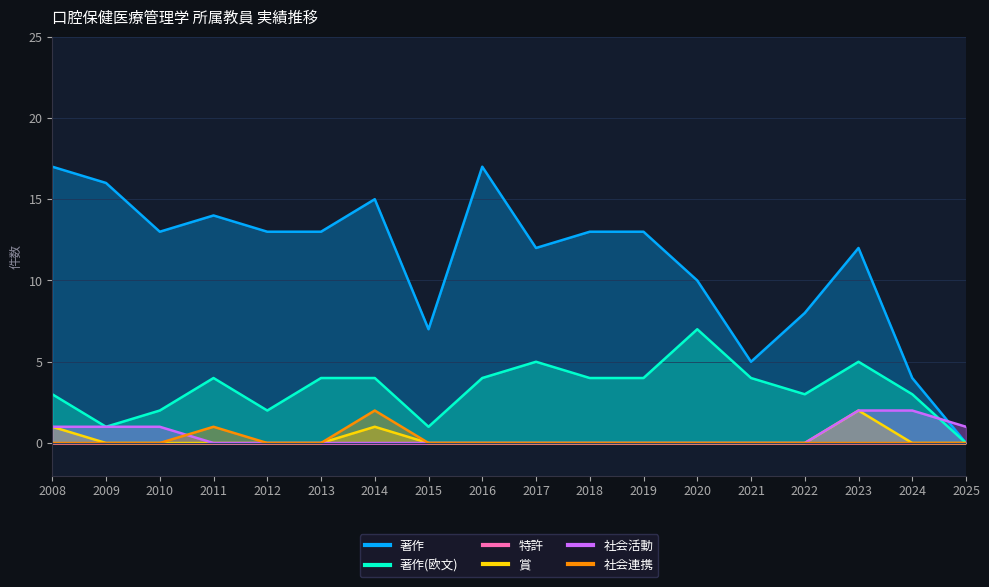

True or false: 社会連携 and 著作 cross at least once.

False